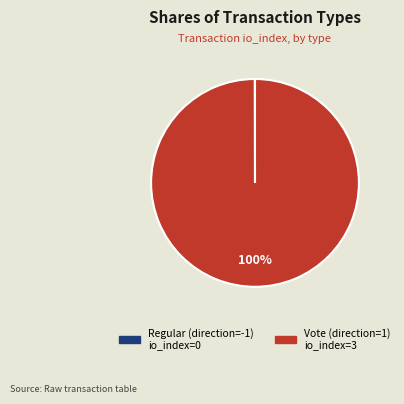

Does any single category account for the majority?

Yes